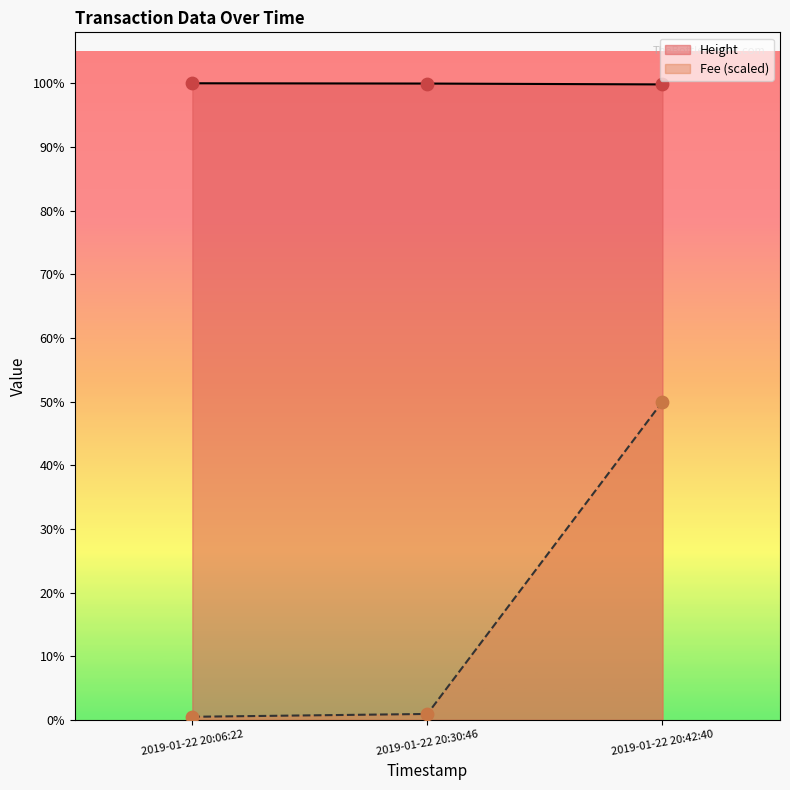

At how many categories does at least one series exceed 925?

3